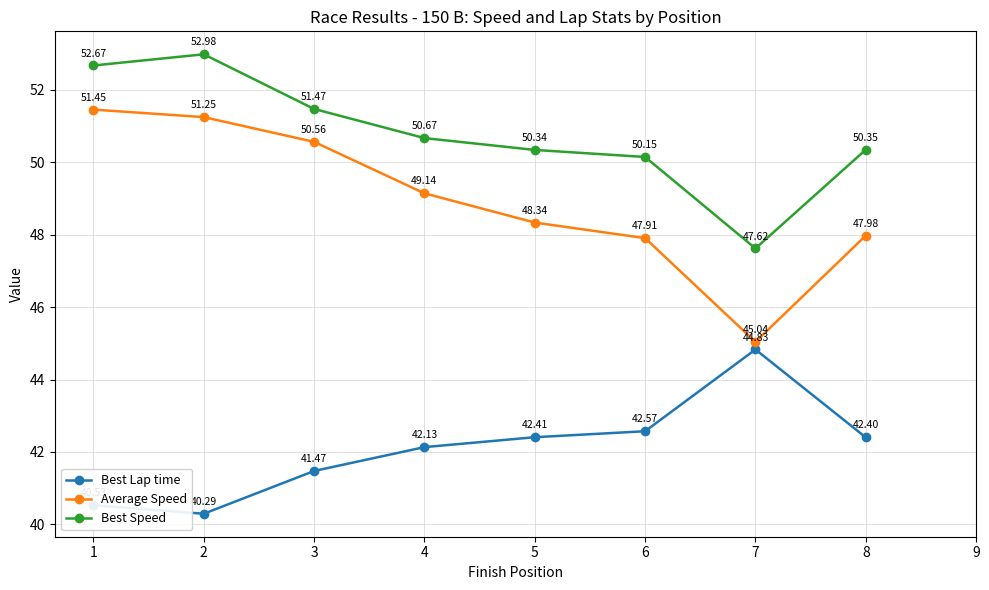

The Best Speed series shows 53.0 at 2. True or false?

True